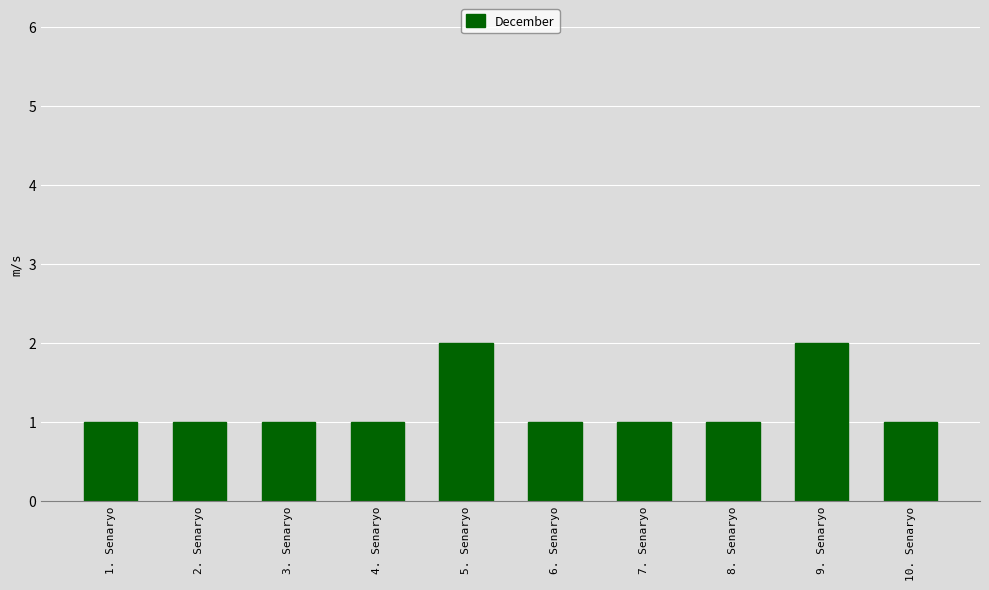

What is the sum of the values at 2. Senaryo and 3. Senaryo?

2